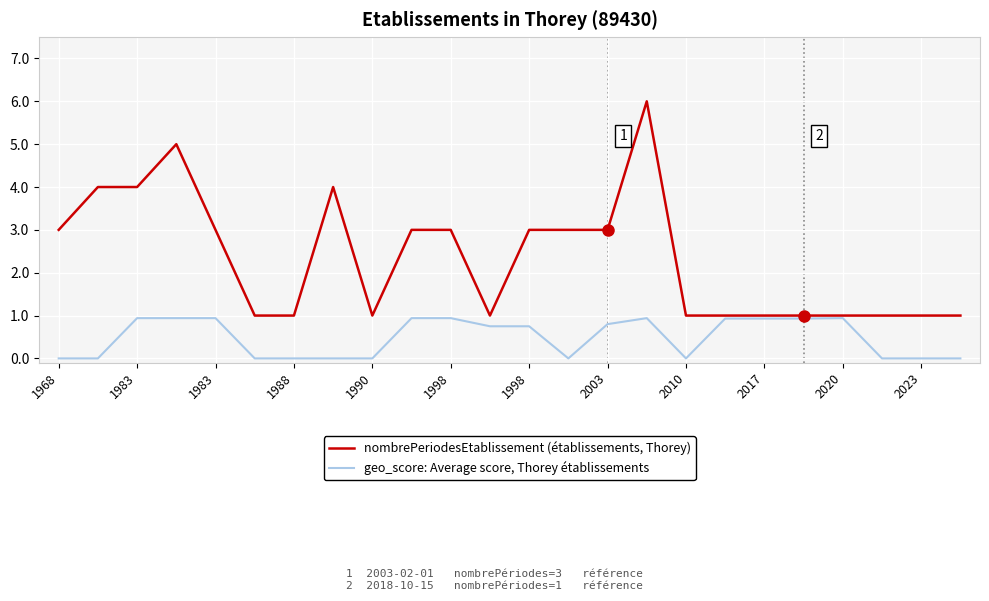

List the series in order of their peak value, highest first.

nombrePeriodesEtablissement (établissements, Thorey), geo_score: Average score, Thorey établissements